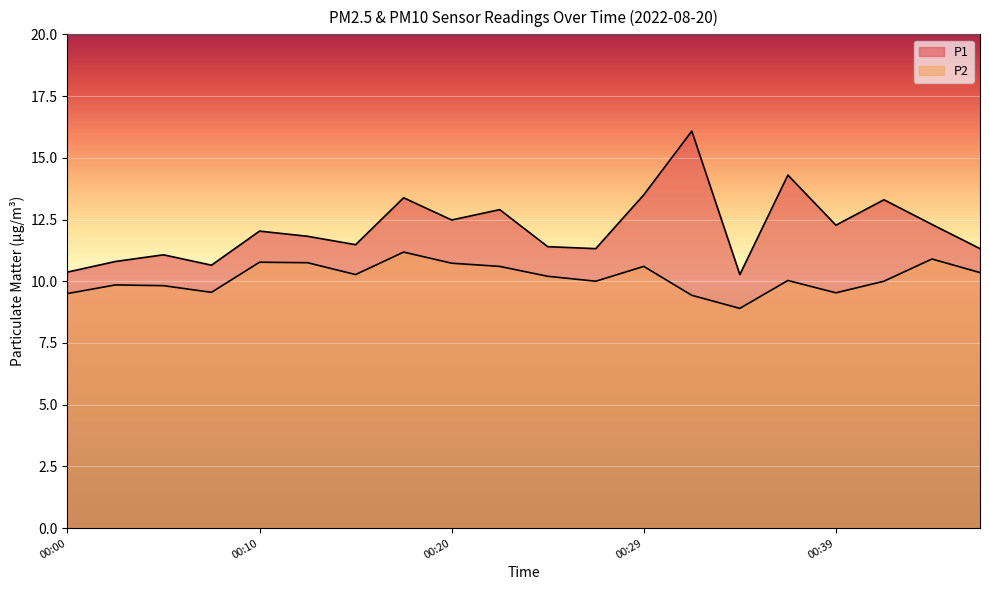

In P1, how many points are lower than both neighbors (excluding endpoints)?

6